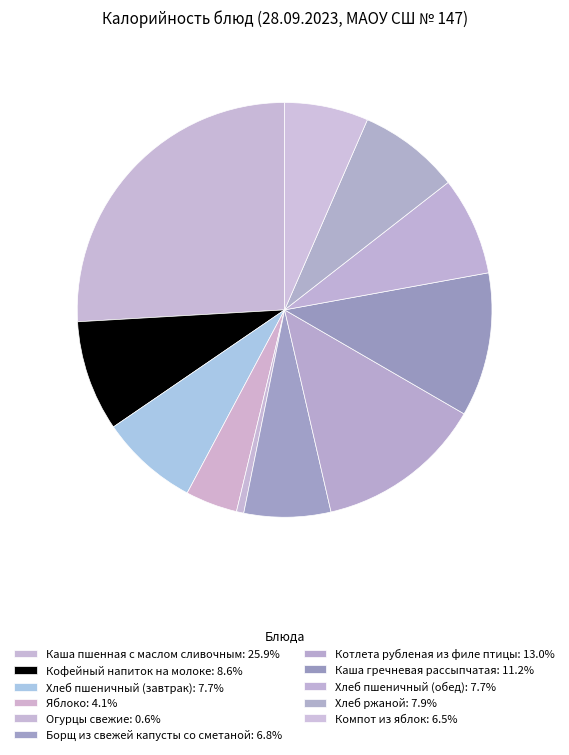

What is the largest slice in the pie chart?

Каша пшенная с маслом сливочным